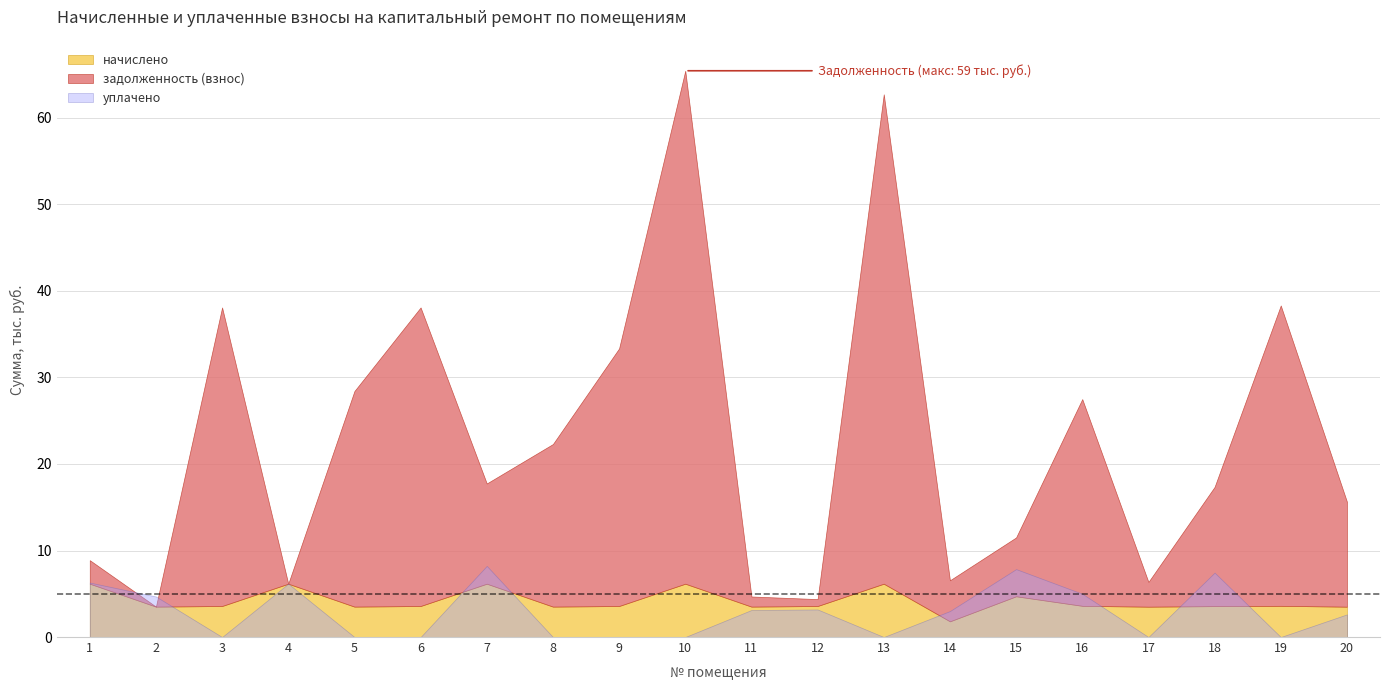

Between which two adjacent categories do уплачено and начислено first intersect?

2 and 3